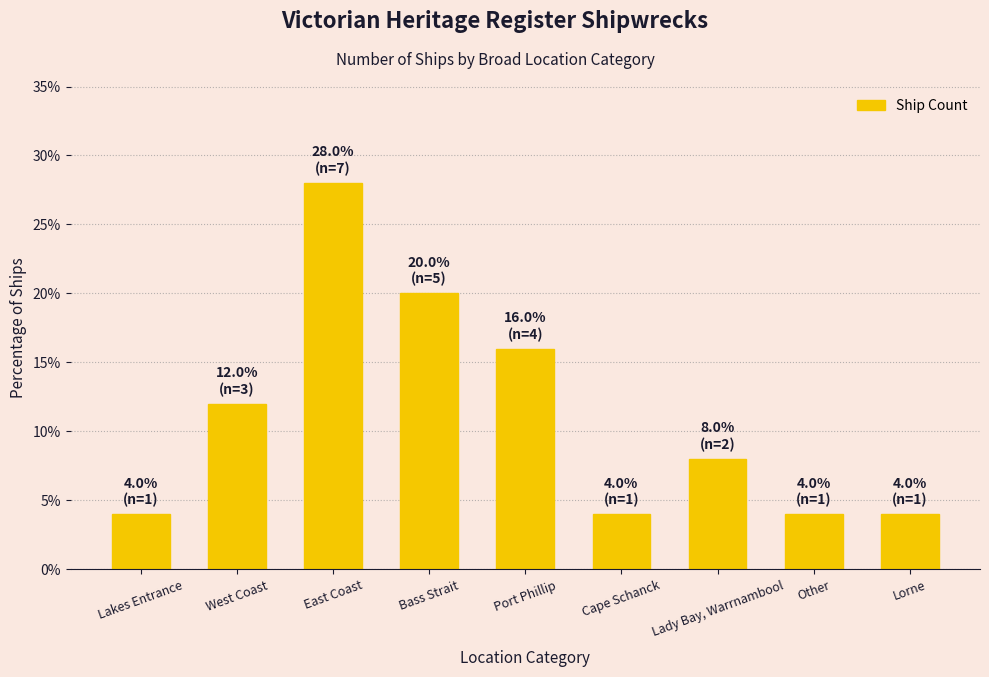

Which label corresponds to the largest value in the chart?

East Coast